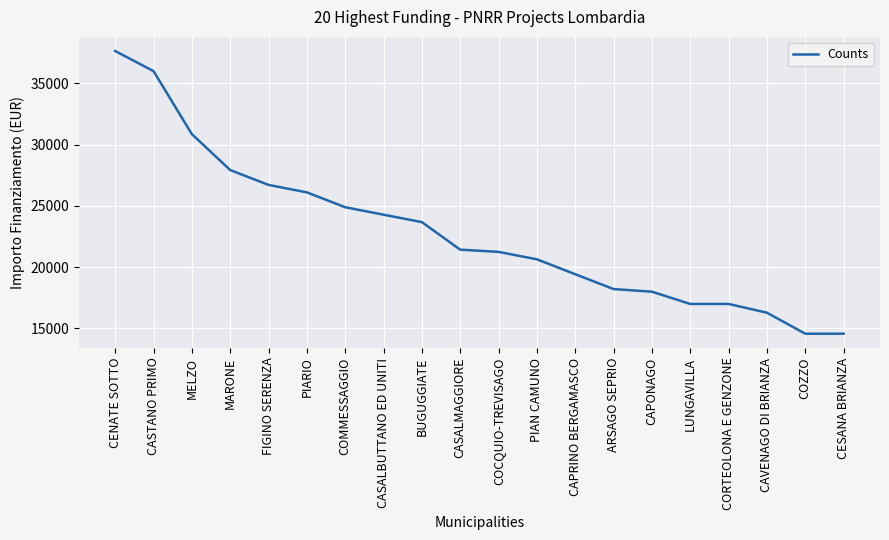

What is the change in value from MELZO to CASALBUTTANO ED UNITI?

-6572